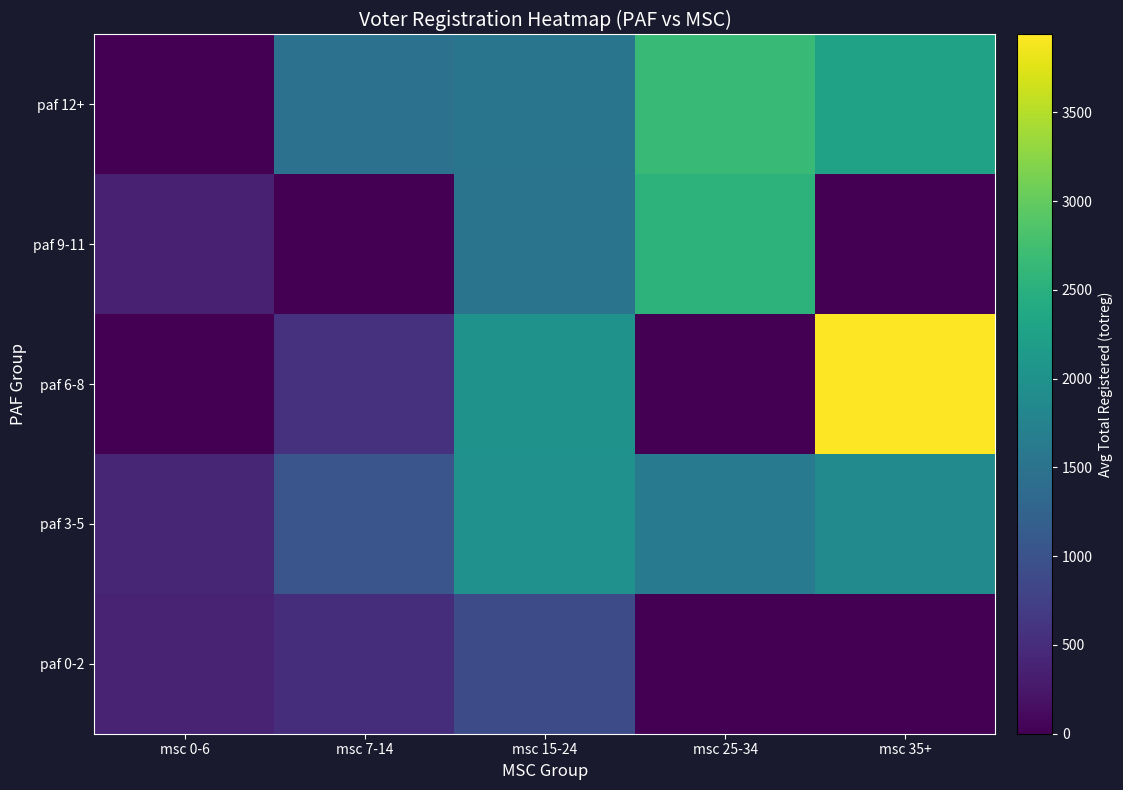

What is the difference between the second highest and second lowest values in the paf 6-8 series?

2014.5